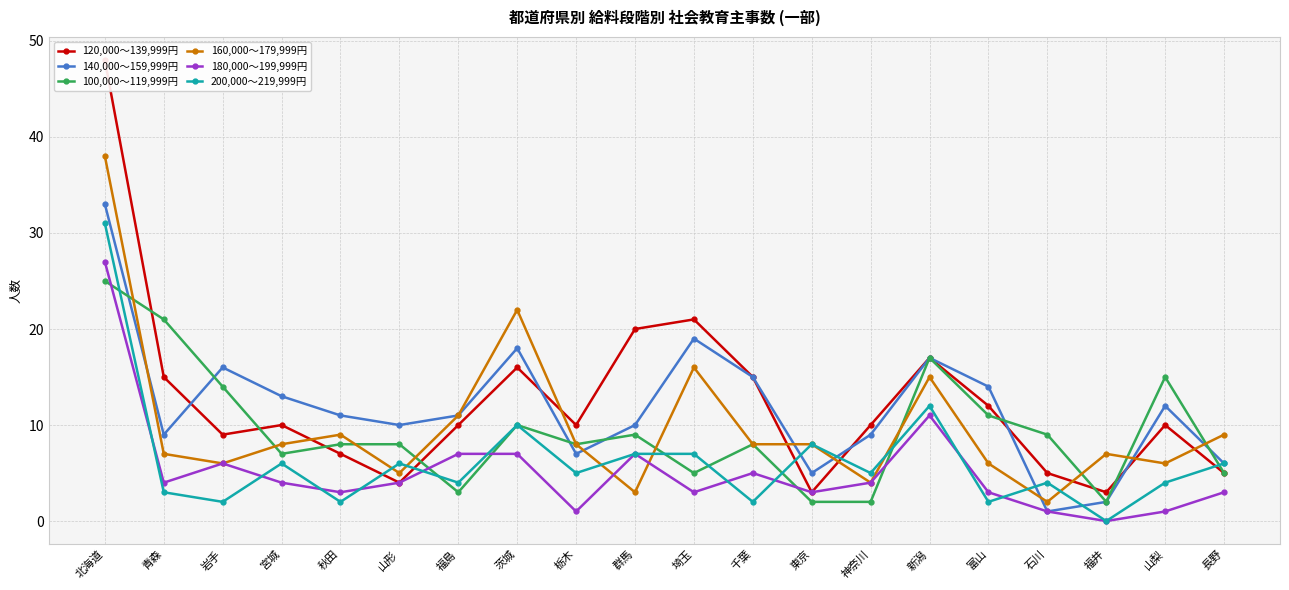

What is the average value of the 100,000～119,999円 series?

9